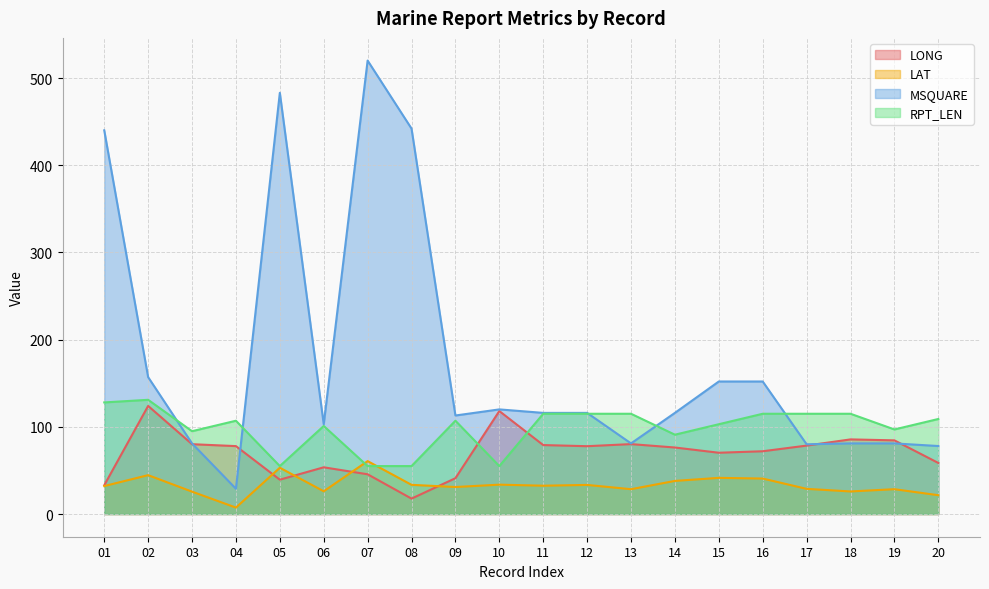

Count the number of data series in this chart.

4